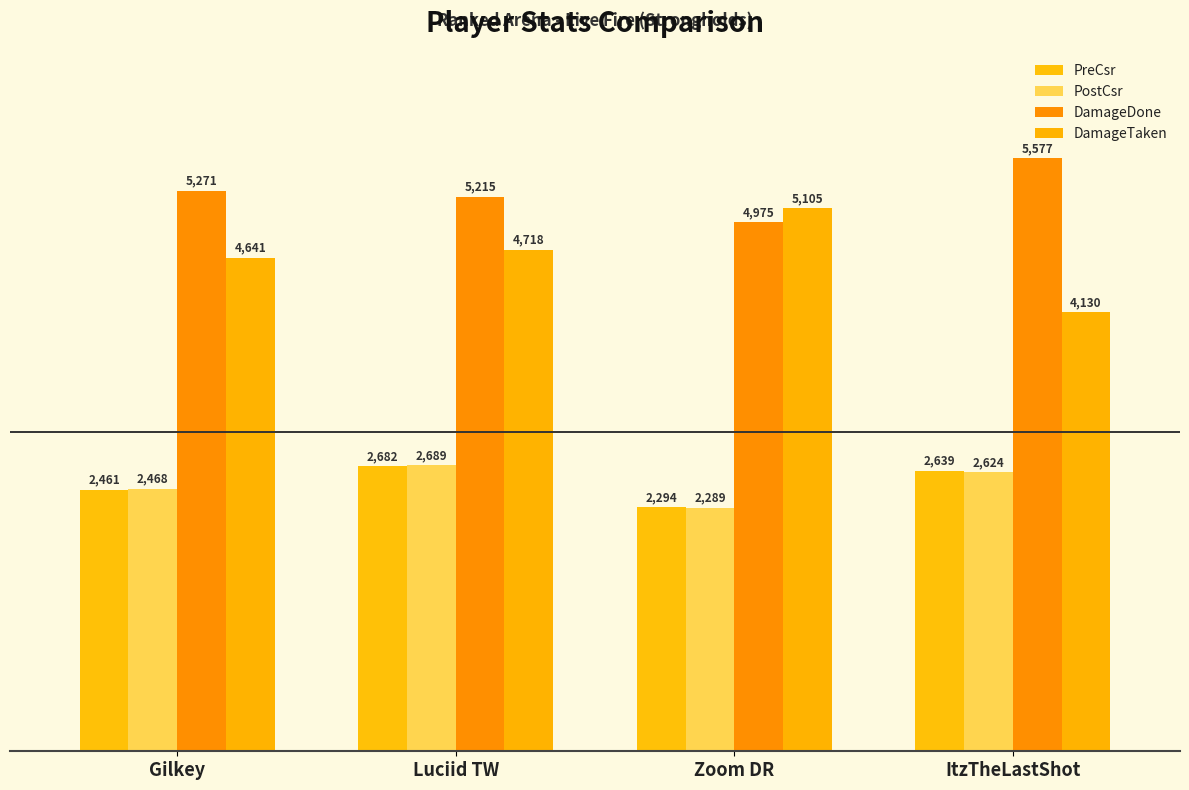

What is the approximate value of PreCsr at ItzTheLastShot?

2639